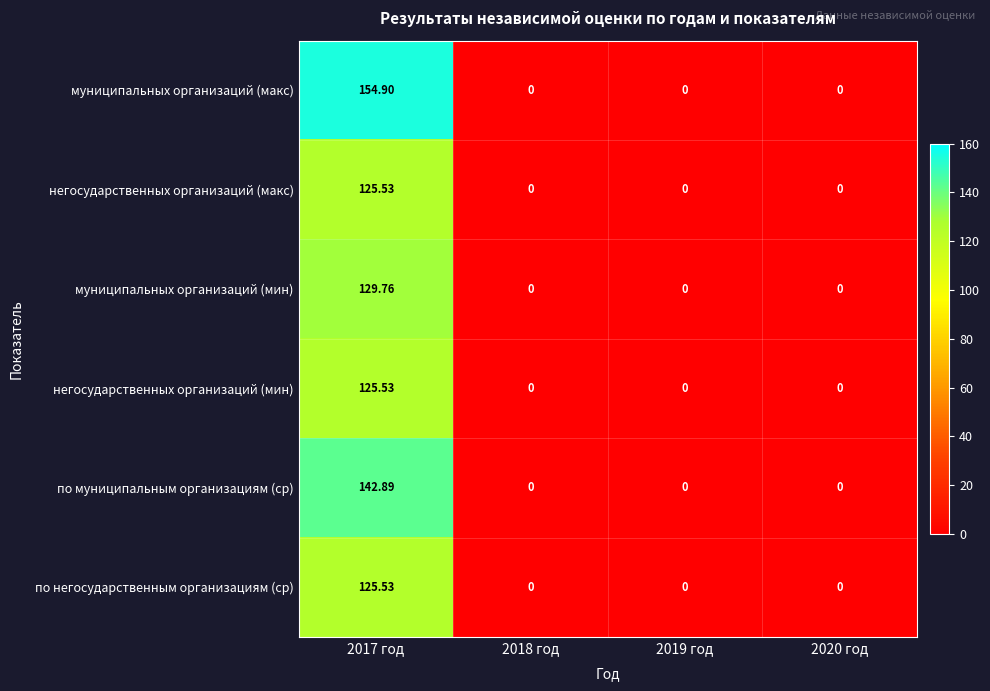

Is the value of муниципальных организаций (макс) at 2019 год greater than the value of негосударственных организаций (мин) at 2017 год?

No